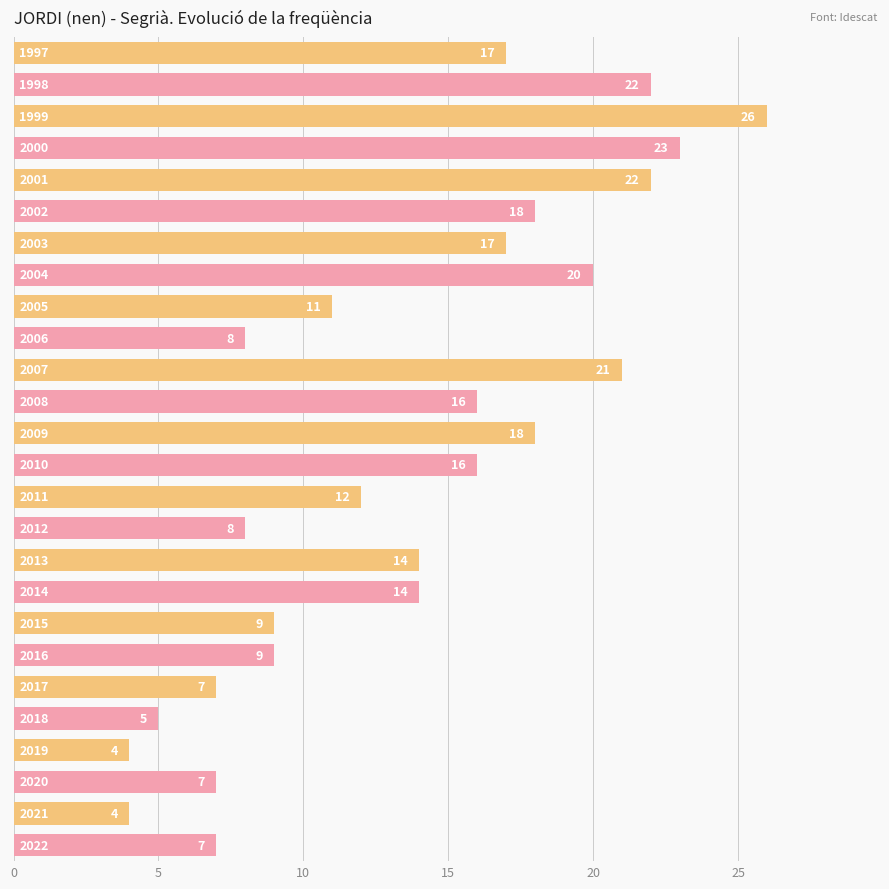

What is the sum of all values?

355